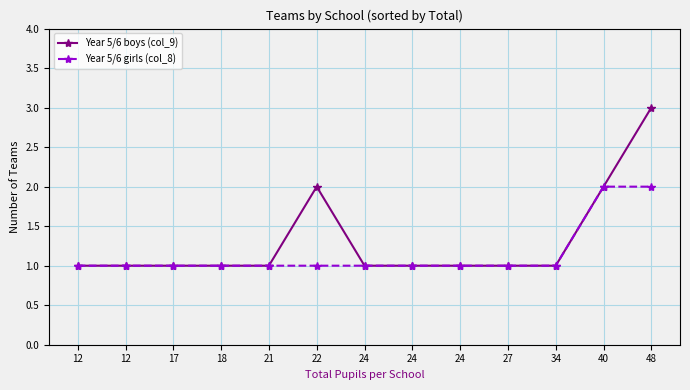

What are all the series names shown in the legend?

Year 5/6 boys (col_9), Year 5/6 girls (col_8)